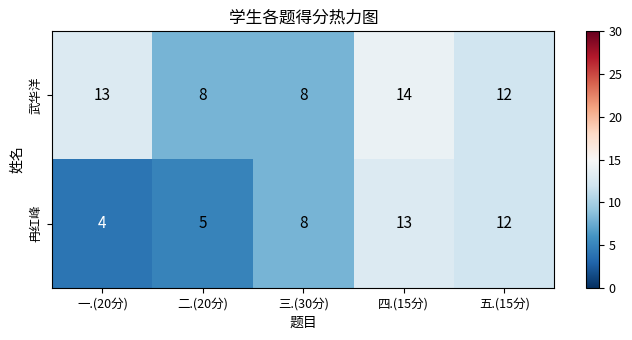

Which series has the largest total across all categories?

武华洋